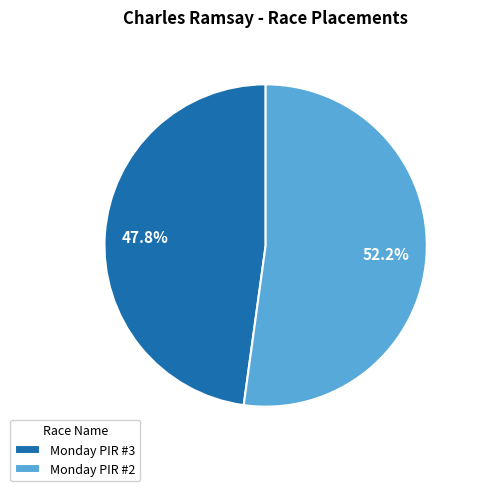

How much of the chart is everything except Monday PIR #2?

47.8%